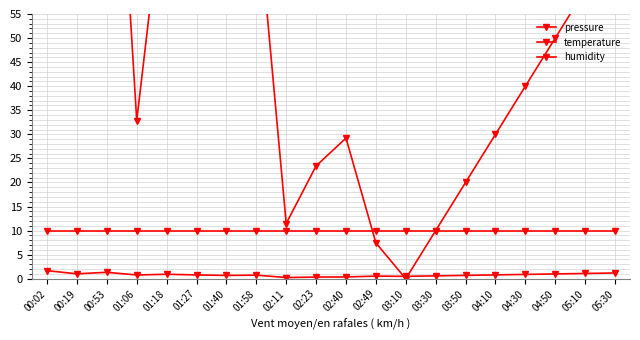

What are all the series names shown in the legend?

pressure, temperature, humidity